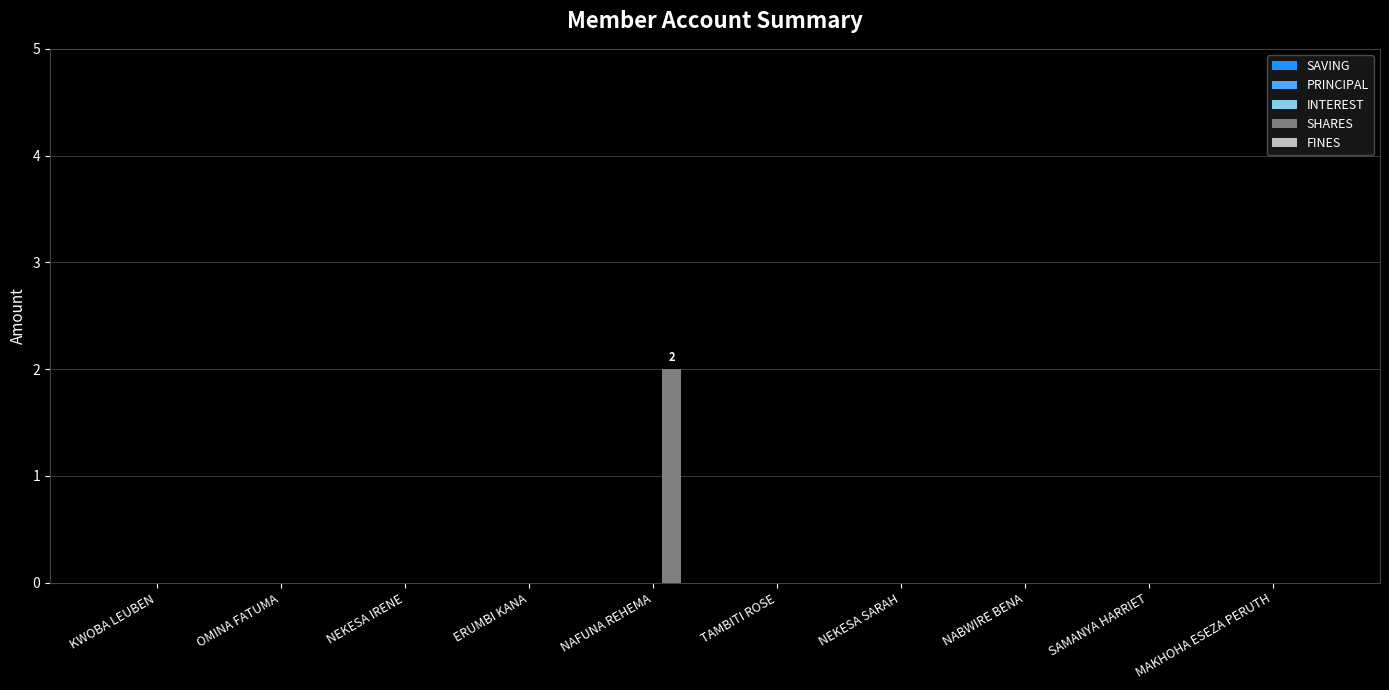

True or false: the data shows 0 at NEKESA IRENE.

True